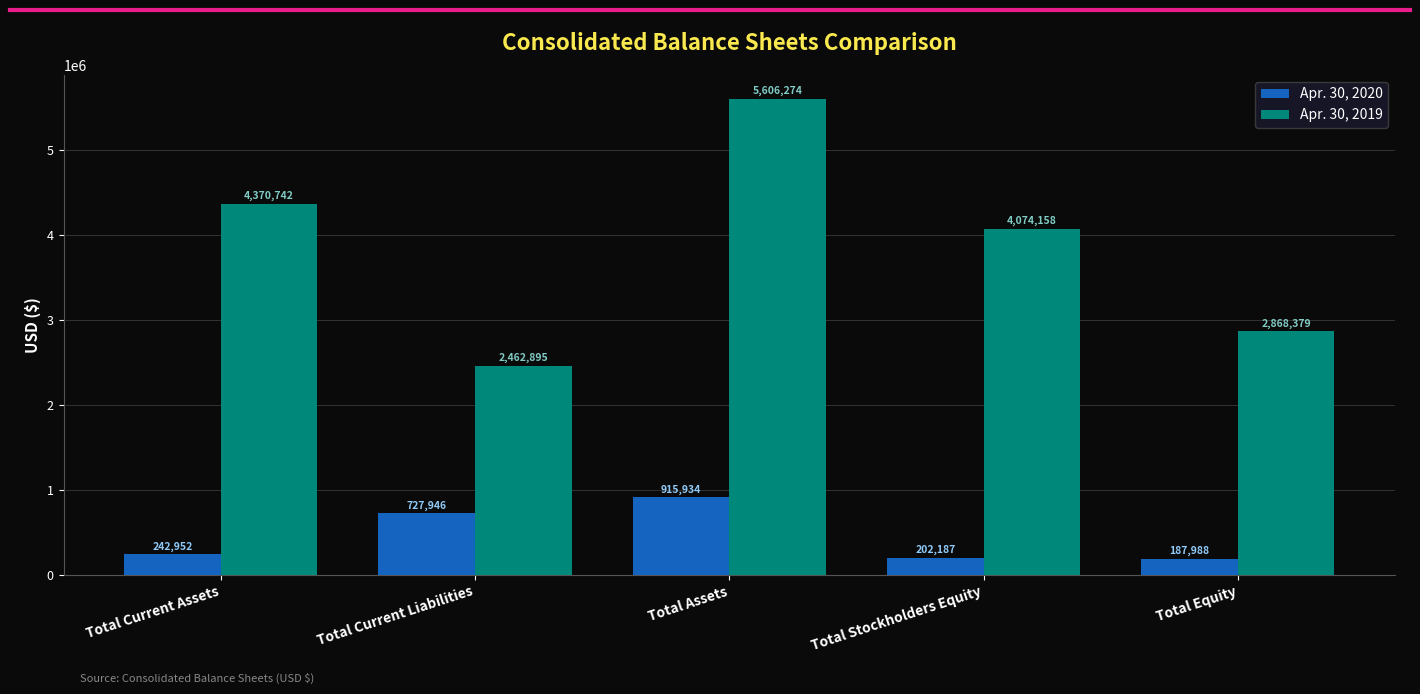

What is the sum of all Apr. 30, 2020 values?

2277007